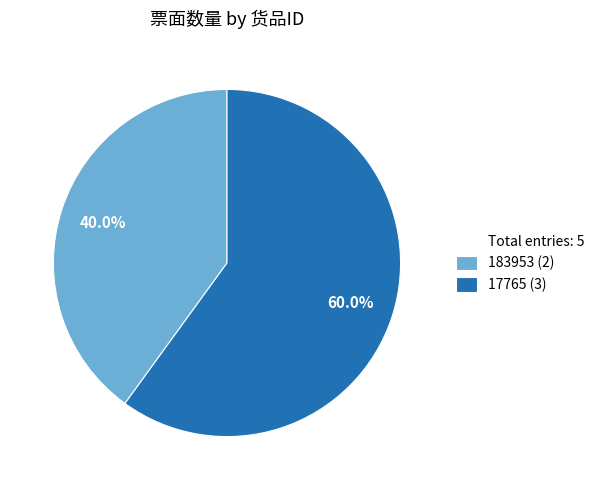

Does any single category account for the majority?

Yes